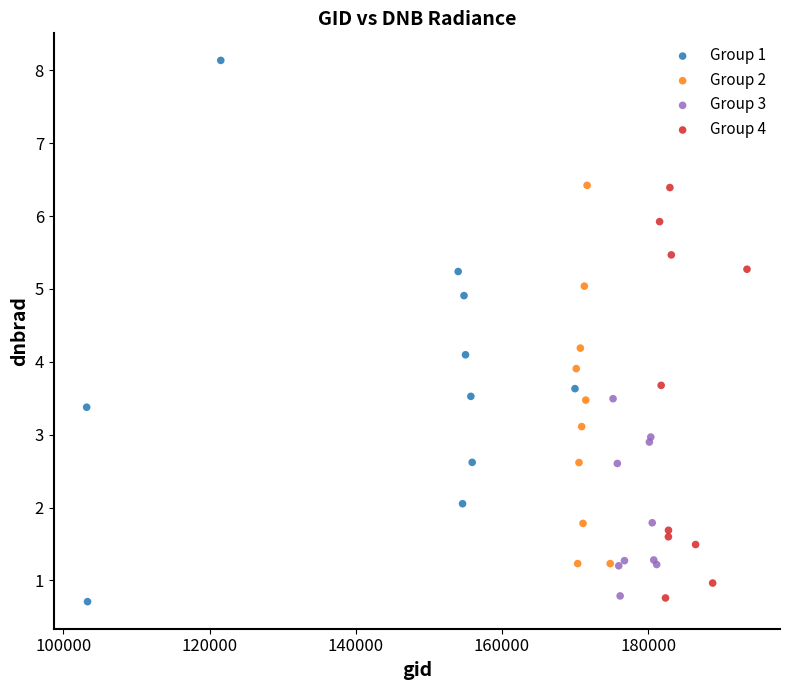

Which series has the largest Y range (max minus min)?

Group 1